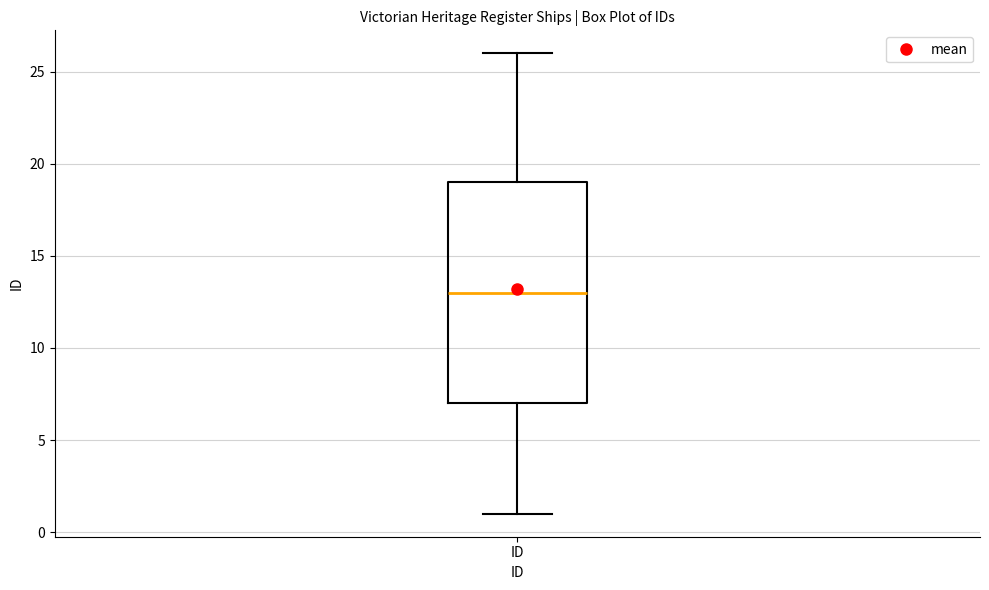

Read this box plot against the y-axis: the position of the median line, the range covered by the box, and the ends of both whiskers. The values are not printed on the chart, so give them approximately, as read against the axis.

median 13, box 7 to 19, whiskers 1 to 26